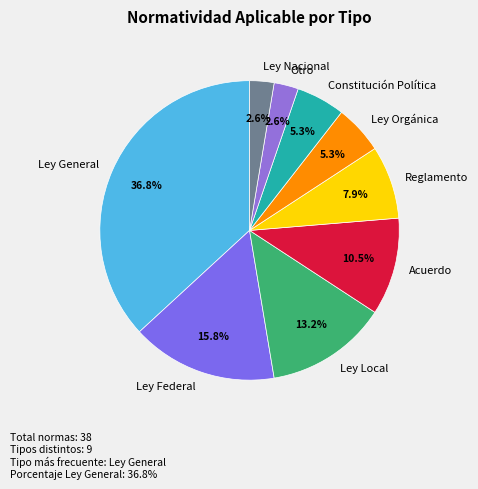

What is the ratio of the value at Ley Orgánica to the value at Ley Local?

0.4